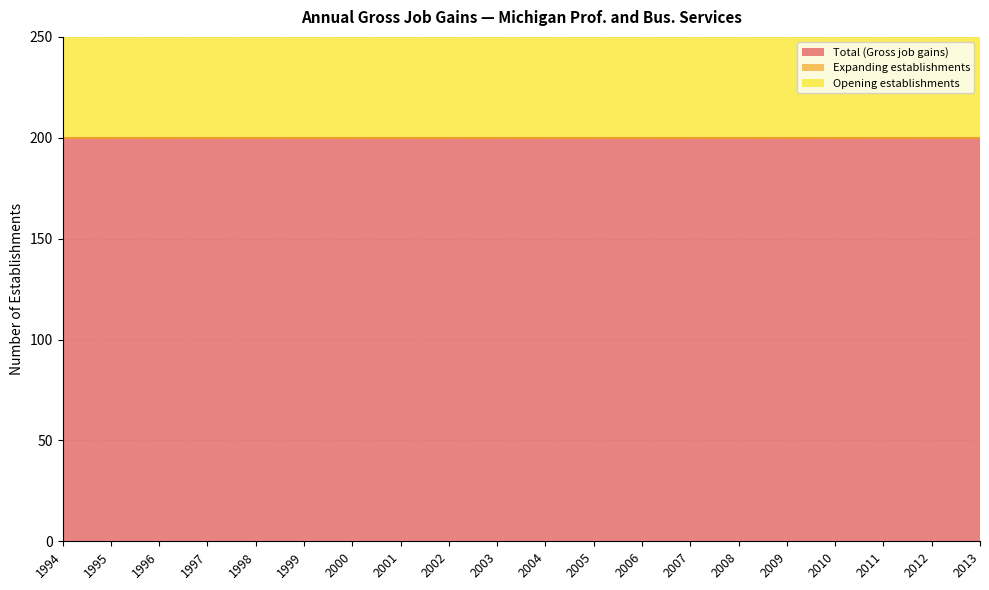

True or false: Opening establishments has more than 2 points higher than both neighbors.

False